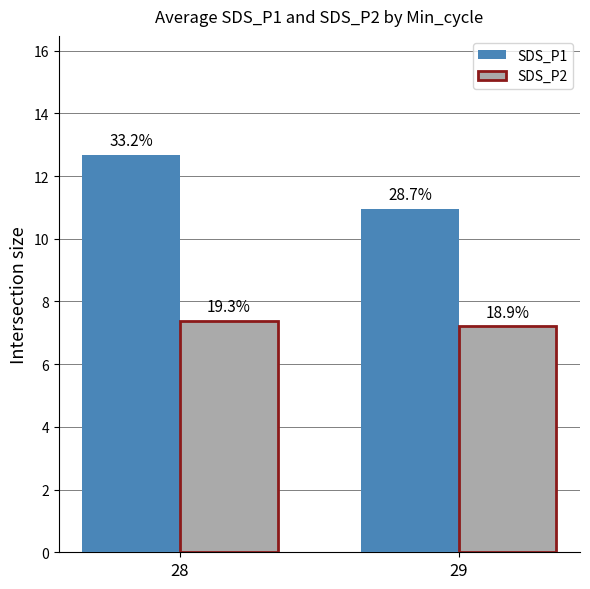

What are all the series names shown in the legend?

SDS_P1, SDS_P2